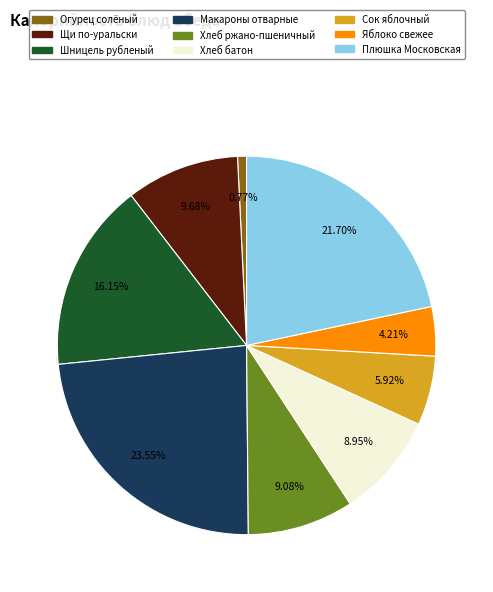

To the nearest percent, what is the average slice percentage?

11%